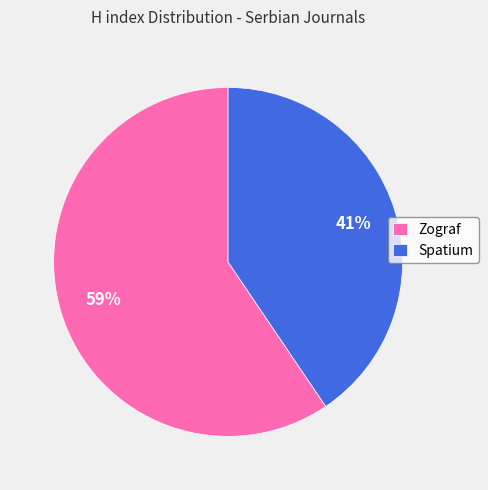

Does Spatium account for over 50% of the chart?

No